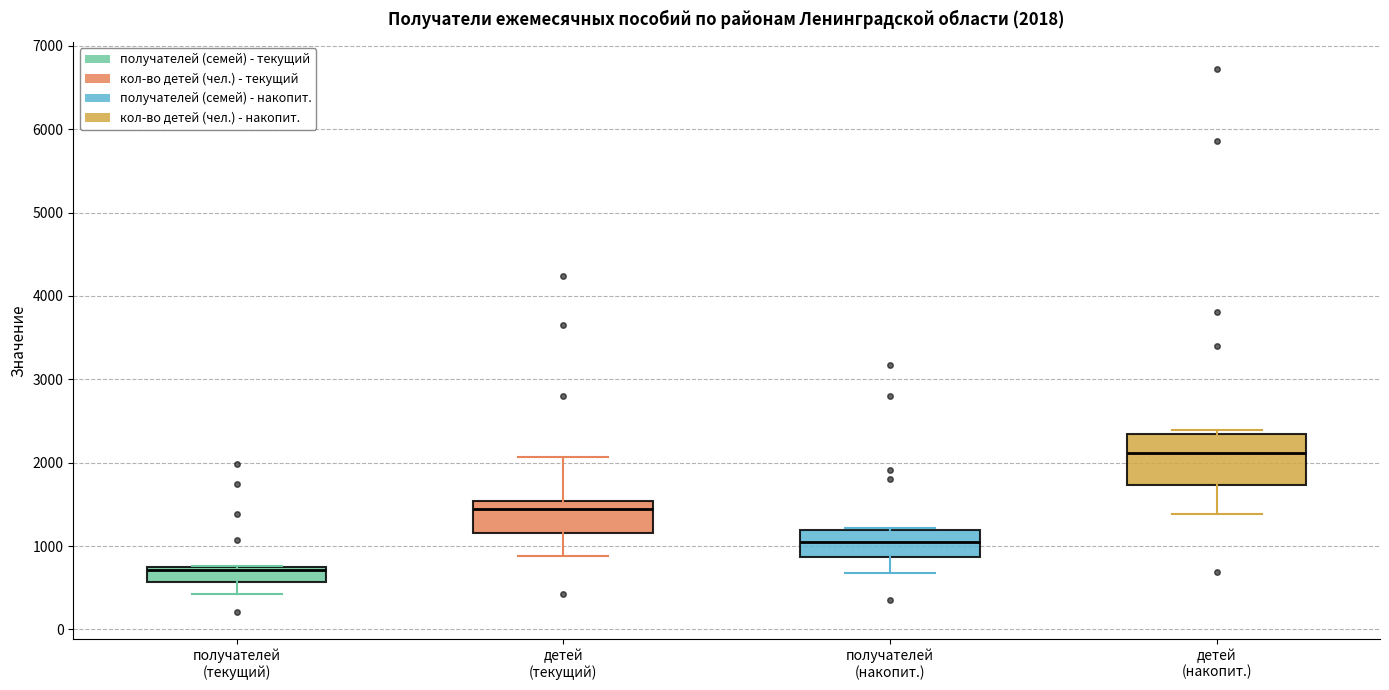

Which box's median line is the lowest?

получателей (текущий)